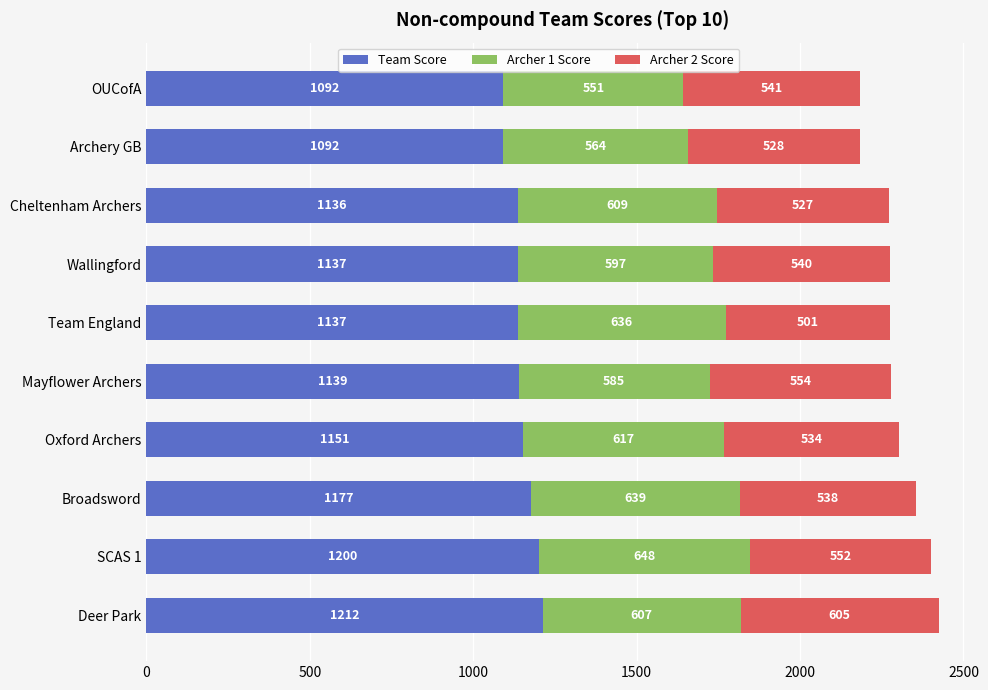

Where is Team Score nearest to the value 1152?

Oxford Archers